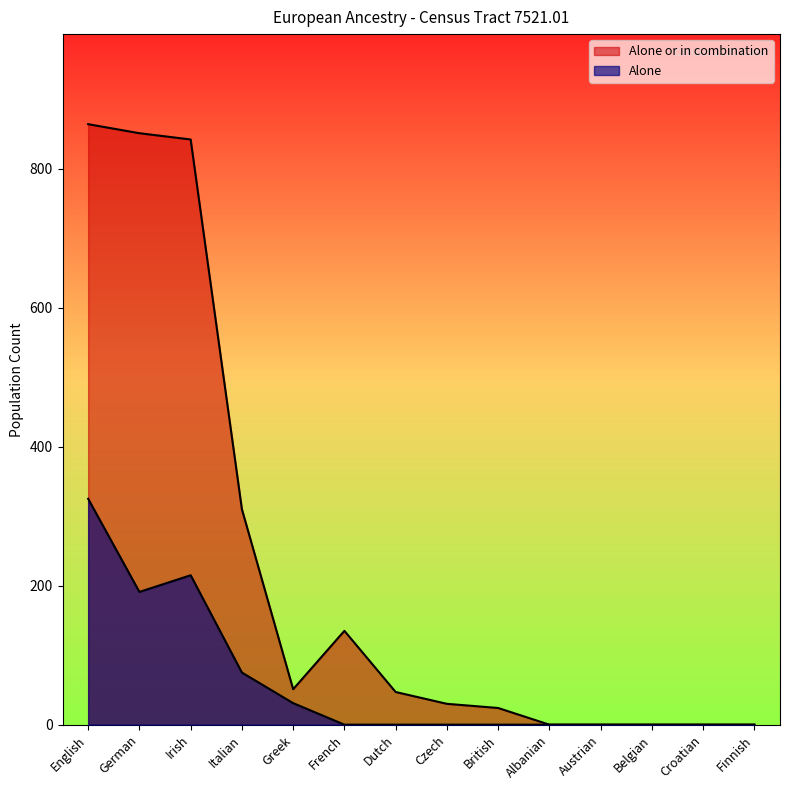

How many categories are shown in the chart?

14